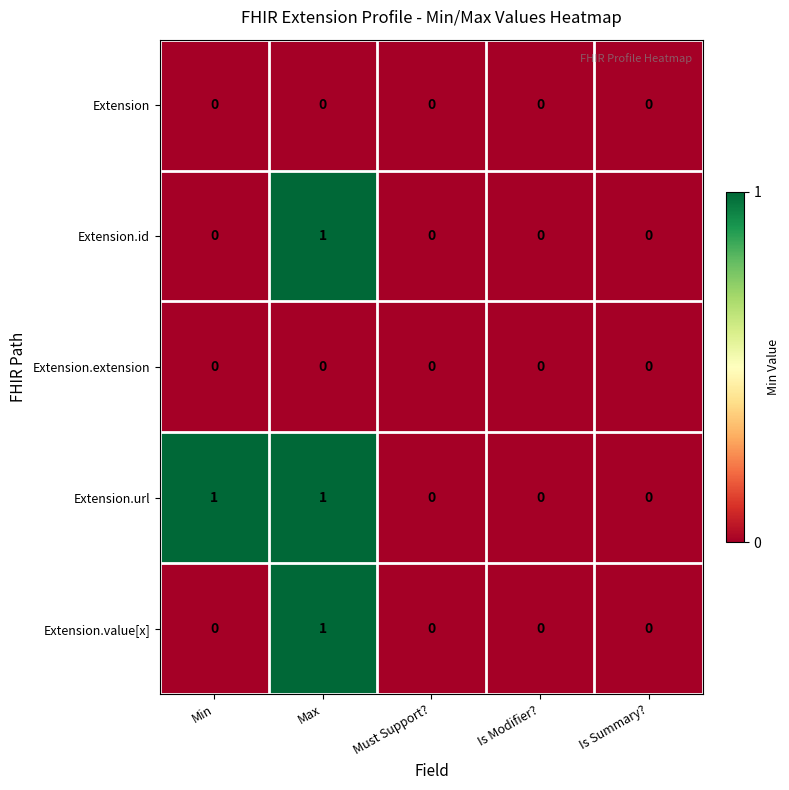

Reading left to right, what are all the values shown in this chart?

Extension: 0	0	0	0	0
Extension.id: 0	1	0	0	0
Extension.extension: 0	0	0	0	0
Extension.url: 1	1	0	0	0
Extension.value[x]: 0	1	0	0	0